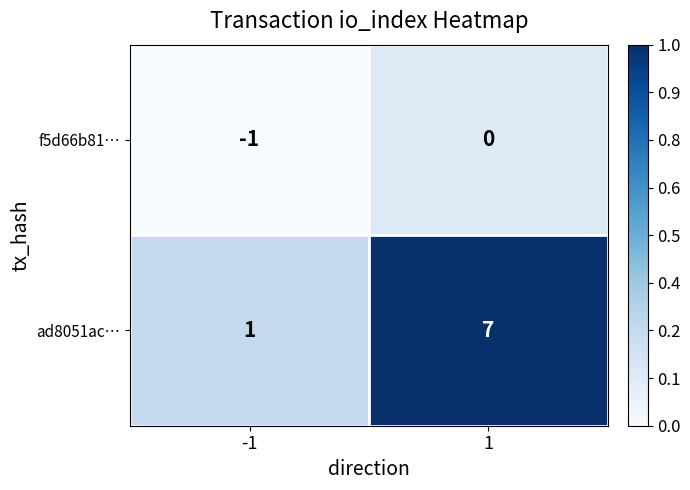

Reading right to left, list all the values displayed in this chart.

f5d66b81…: 1=0	-1=-1
ad8051ac…: 1=7	-1=1